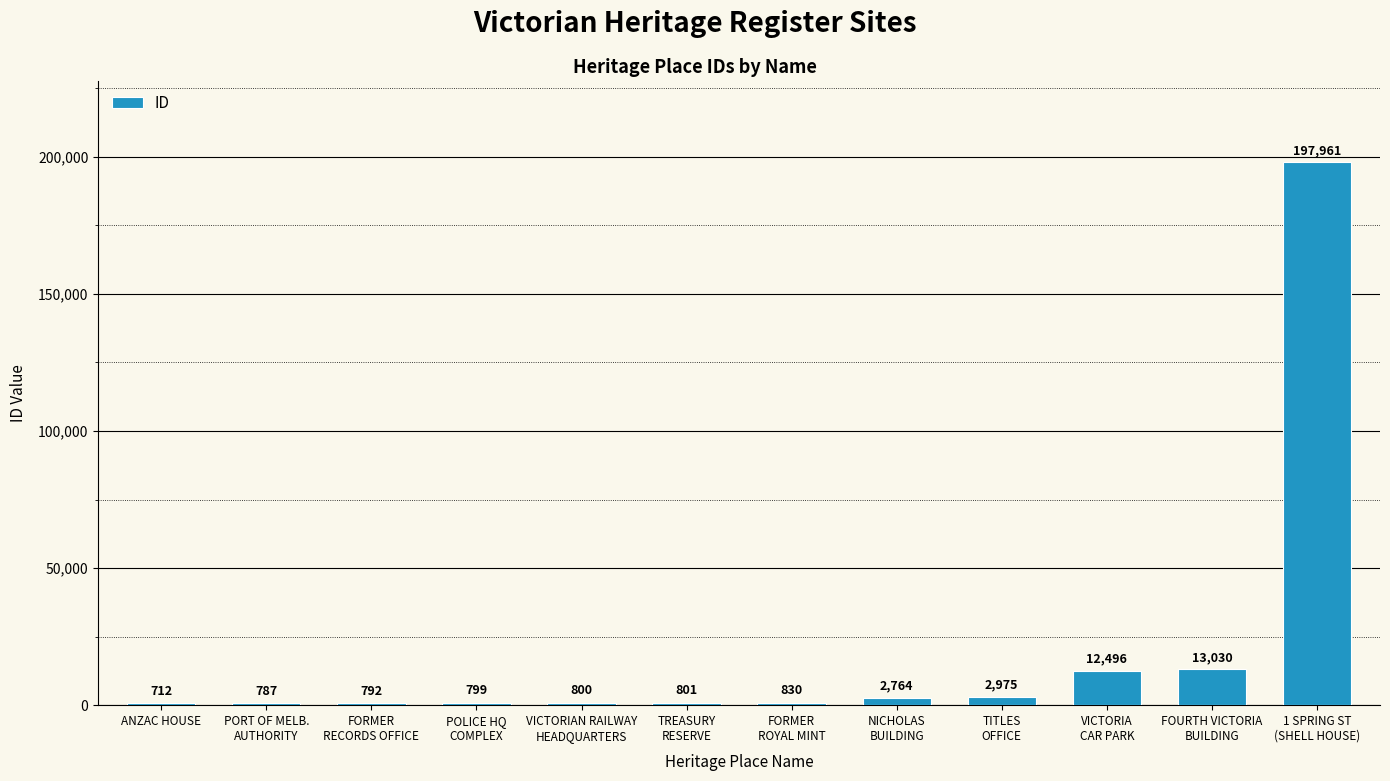

What is the smallest value displayed?

712